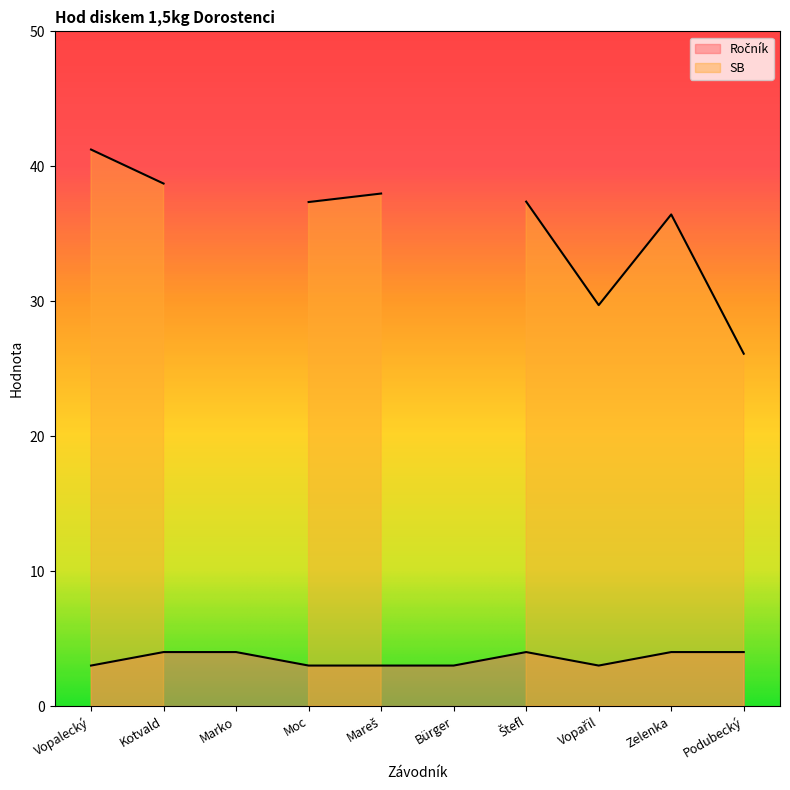

Between Vopařil and Podubecký, which is larger?

Podubecký